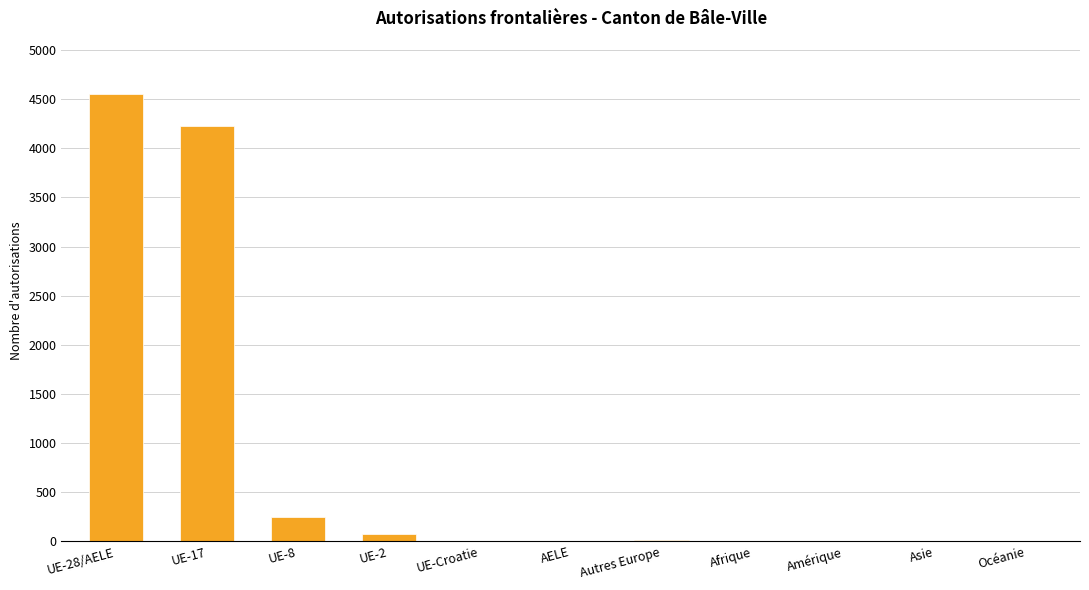

What is the sum of all values?

9122